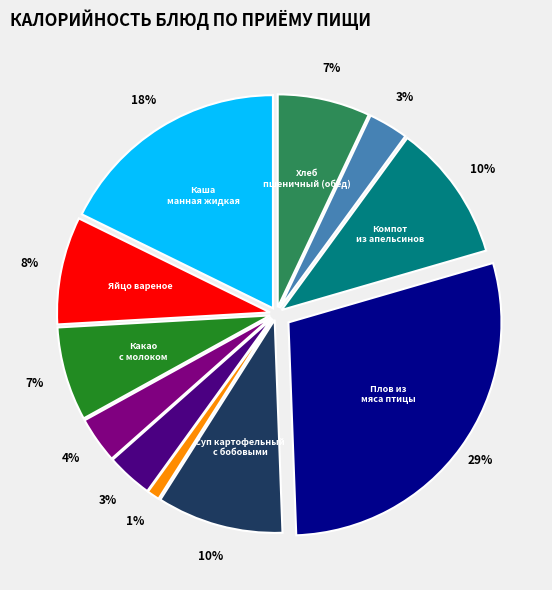

Is there any slice that represents more than half of the pie?

No